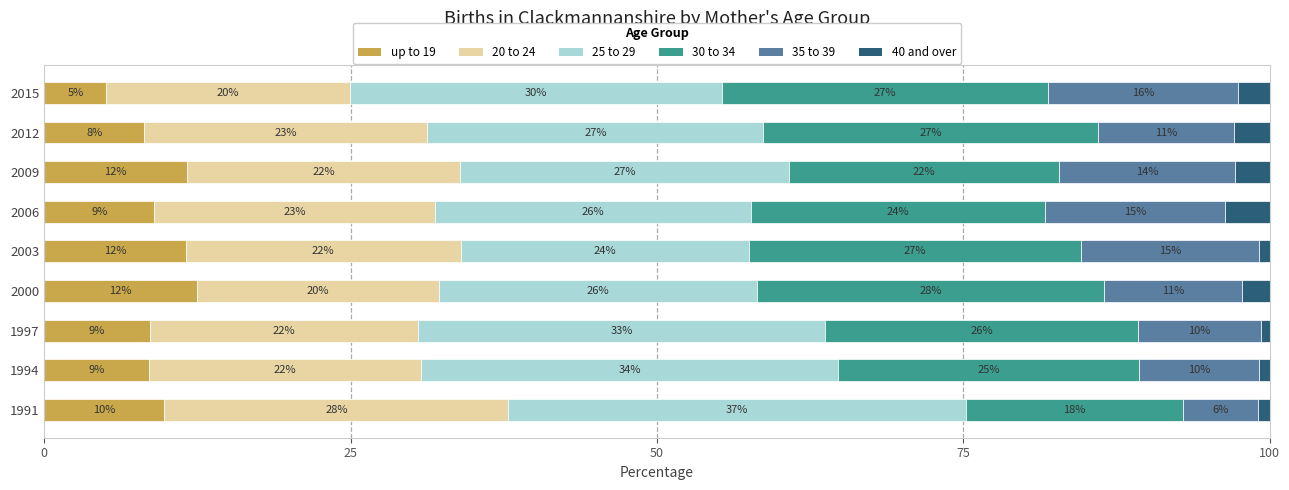

At which label is up to 19 closest to 8?

2012